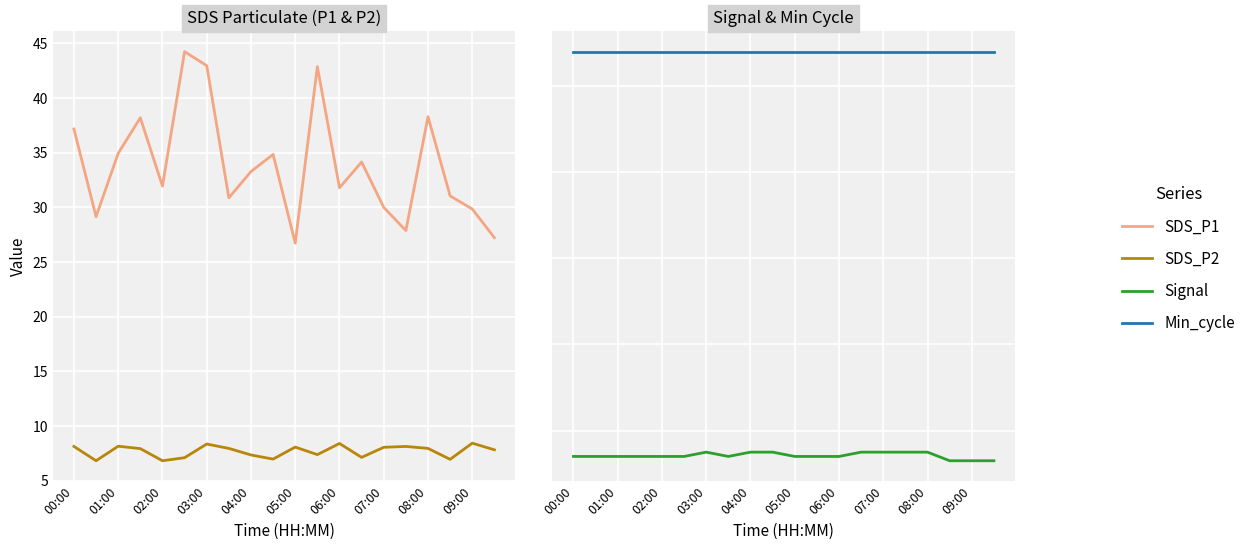

What is the sum of the SDS_P1 values at 09:00 and 08:00?

68.1